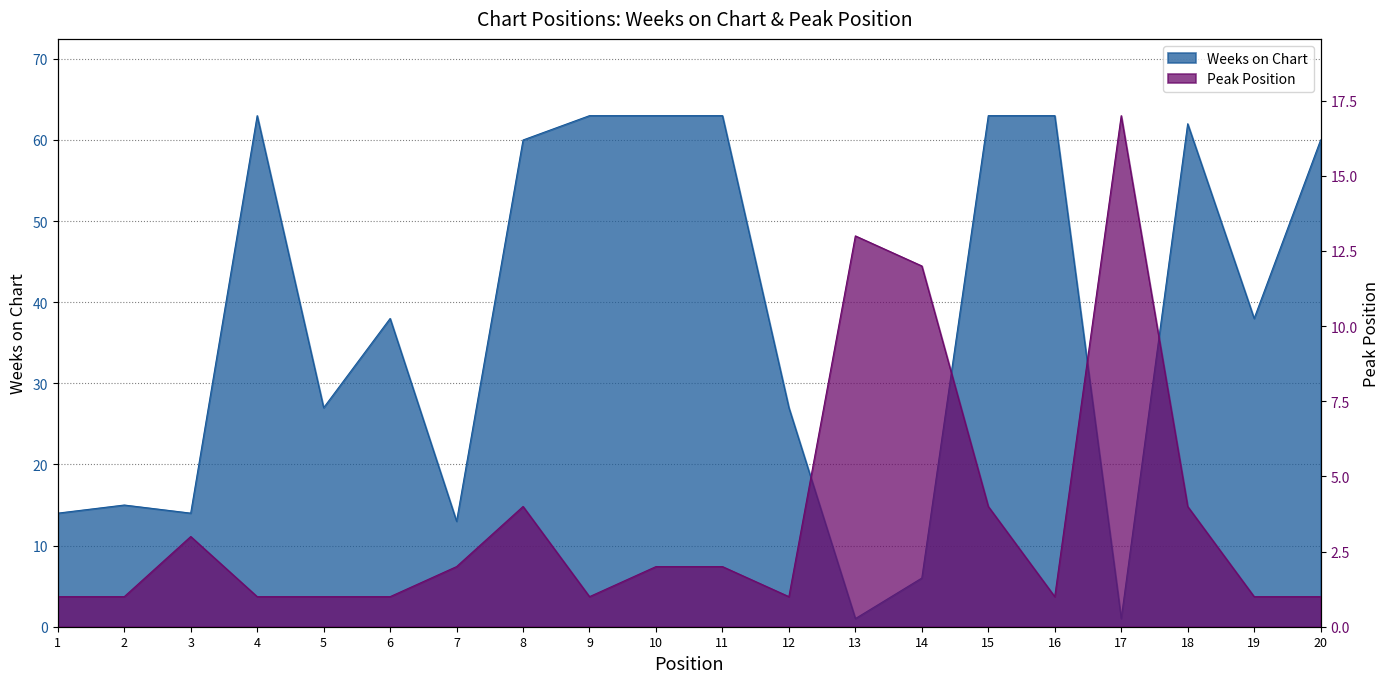

Which series has the widest spread of values?

Weeks on Chart